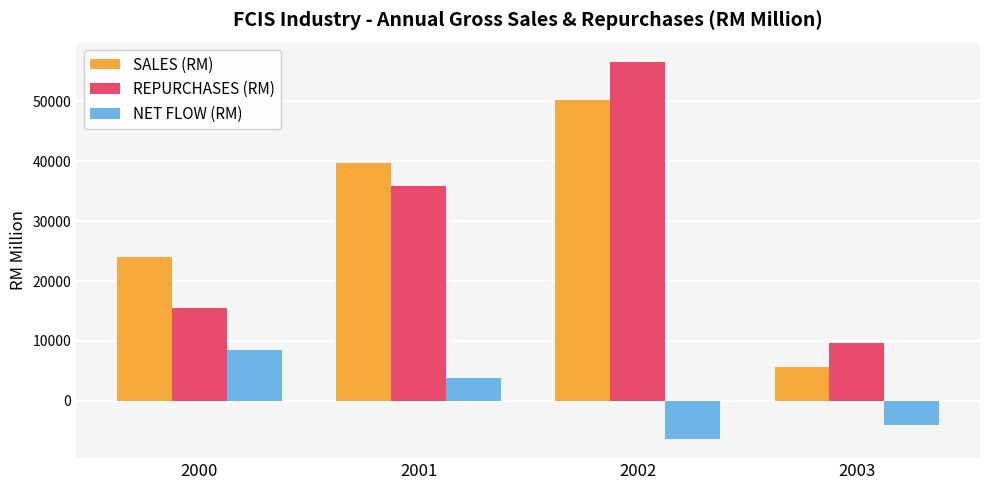

Reading left to right, extract all data points from this chart.

SALES (RM): 2000=24082.3	2001=39771.5	2002=50233.2	2003=5641.4
REPURCHASES (RM): 2000=15572.6	2001=35897.7	2002=56636.8	2003=9597.7
NET FLOW (RM): 2000=8509.7	2001=3873.8	2002=-6403.6	2003=-3956.3